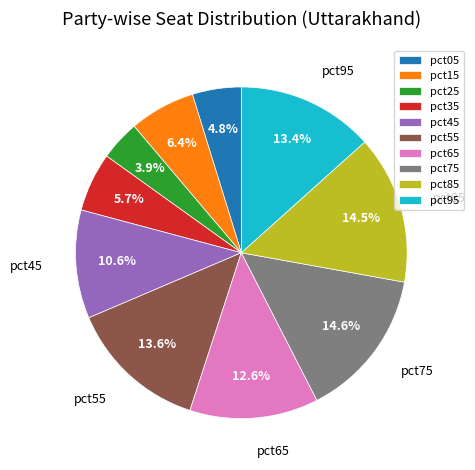

Is pct15 the majority of the pie?

No